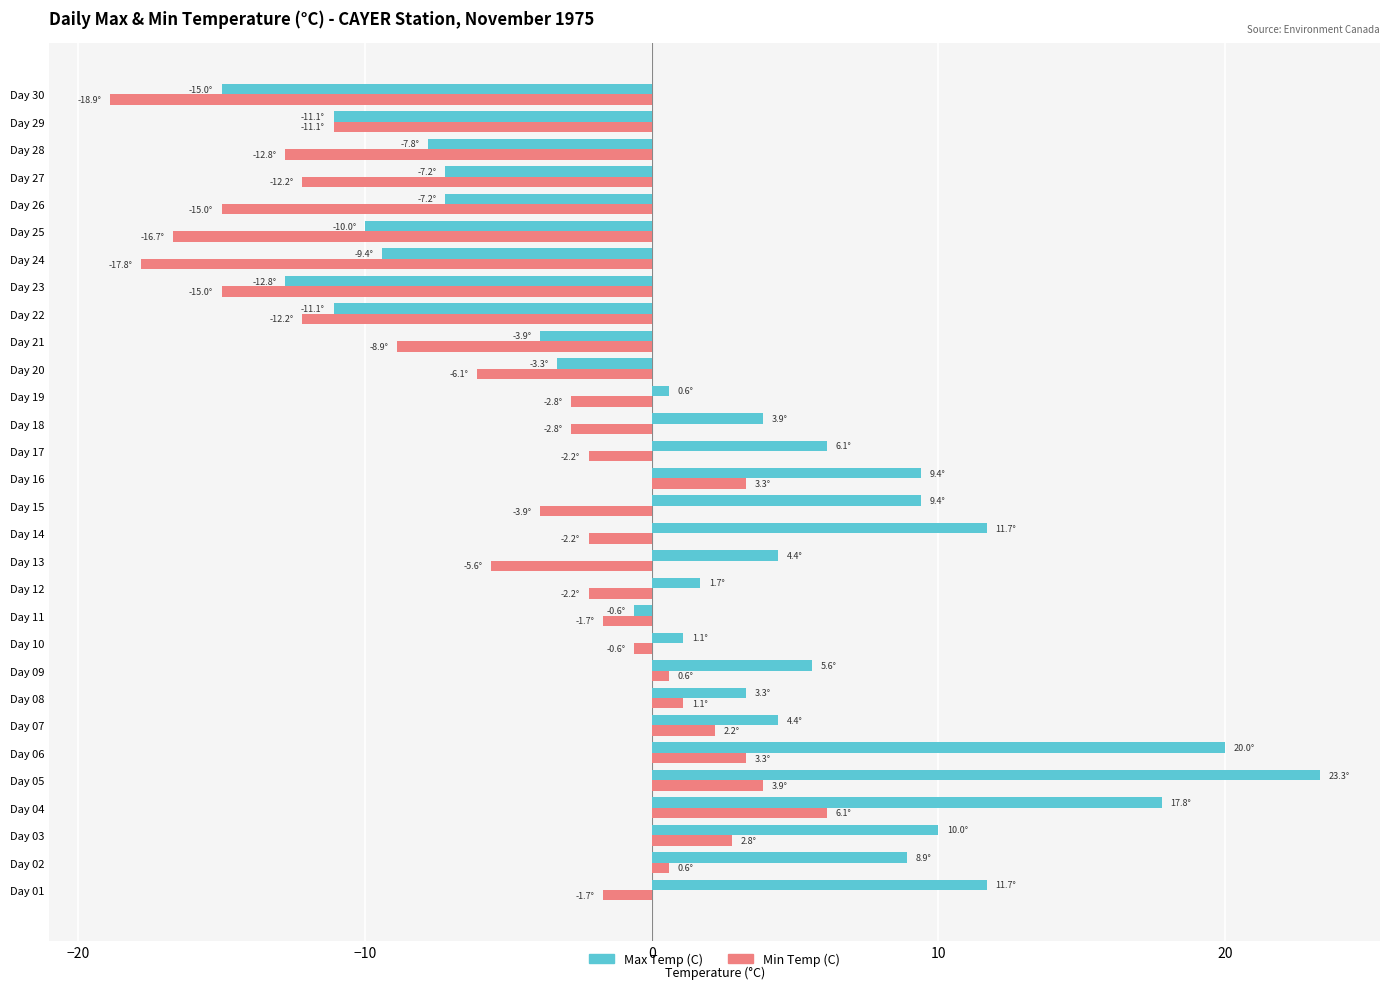

What is the difference between the maximum and minimum values in the Max Temp (C) series?

38.3